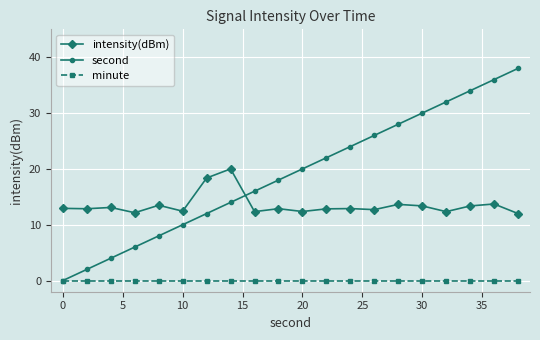

Which series has the largest total across all categories?

second